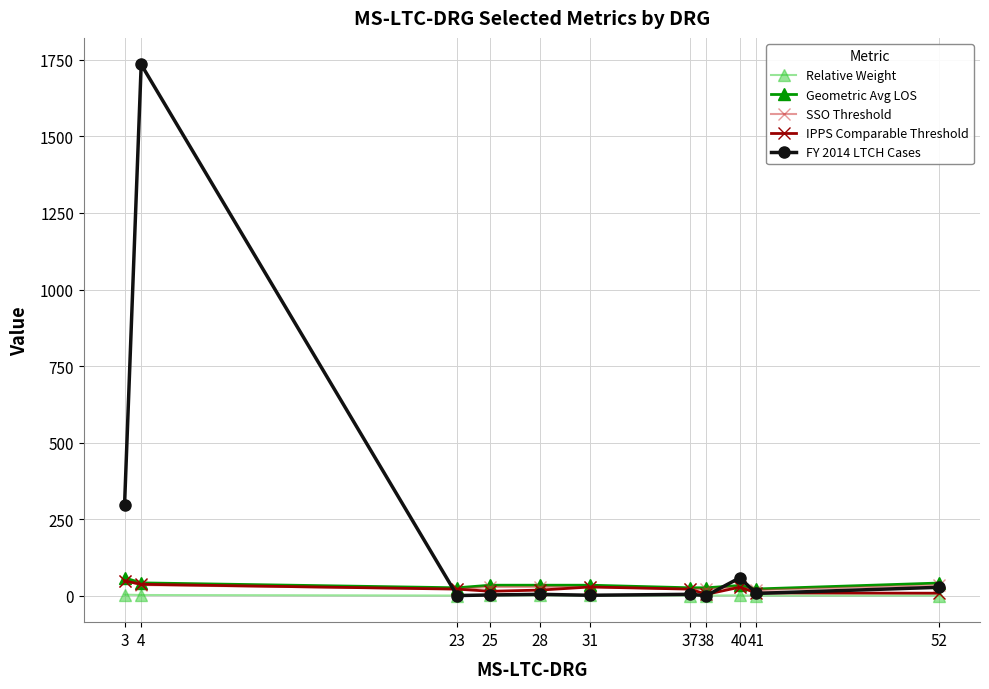

Which series has the largest total across all categories?

FY 2014 LTCH Cases